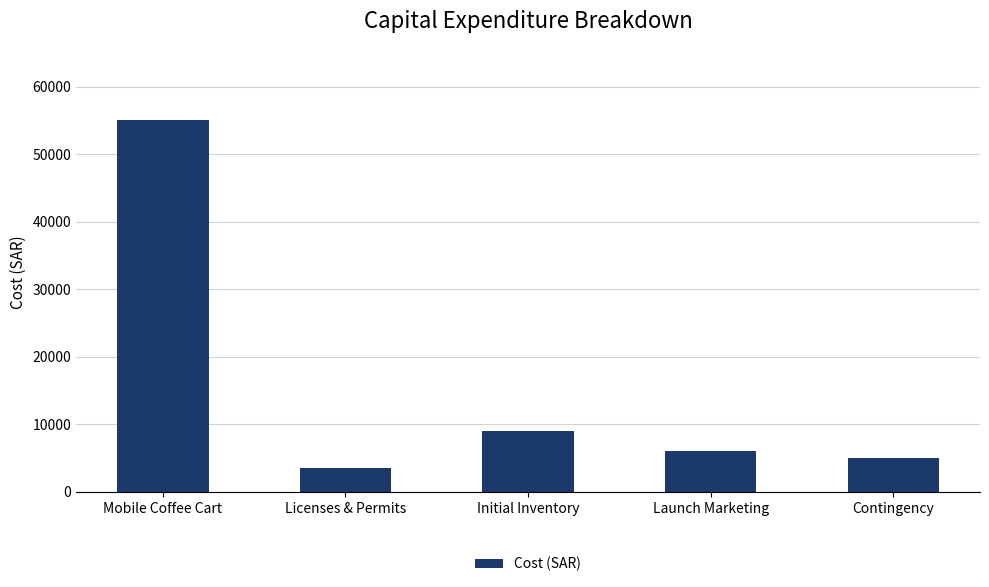

How many categories are shown in the chart?

5